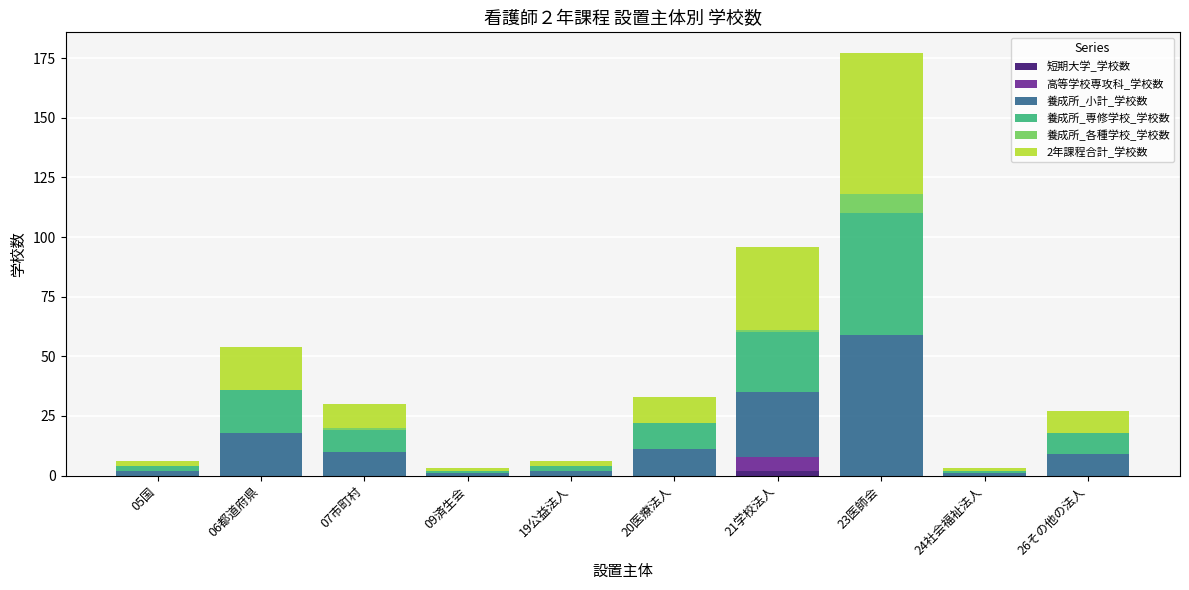

Count the number of categories in the chart.

10